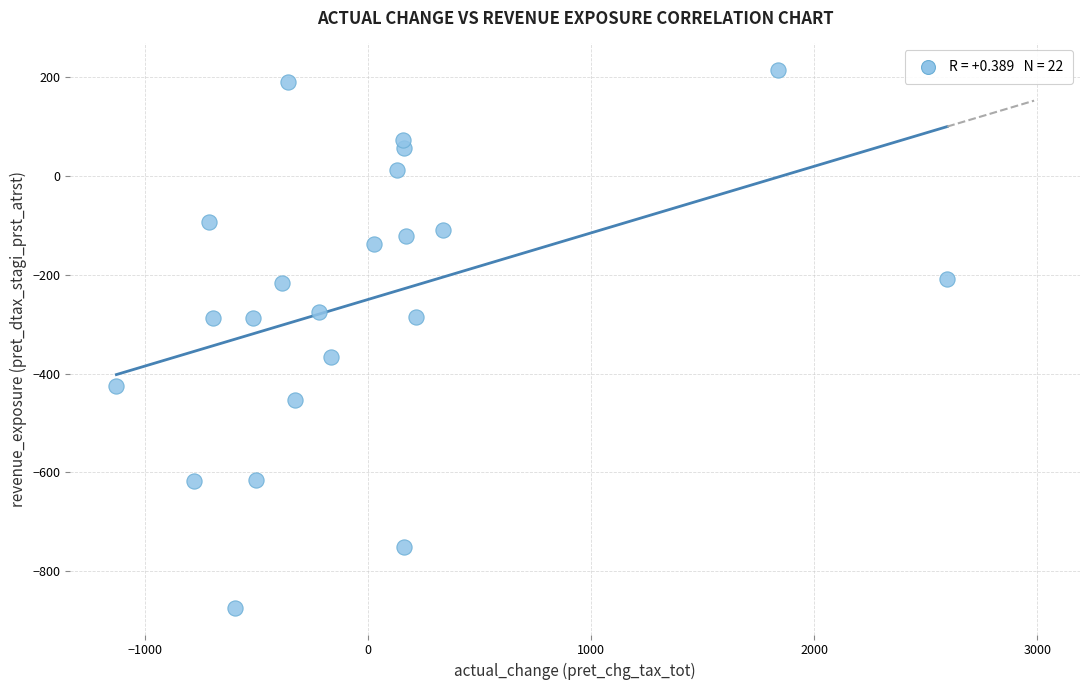

What is the range of X values (max minus min)?

3724.3